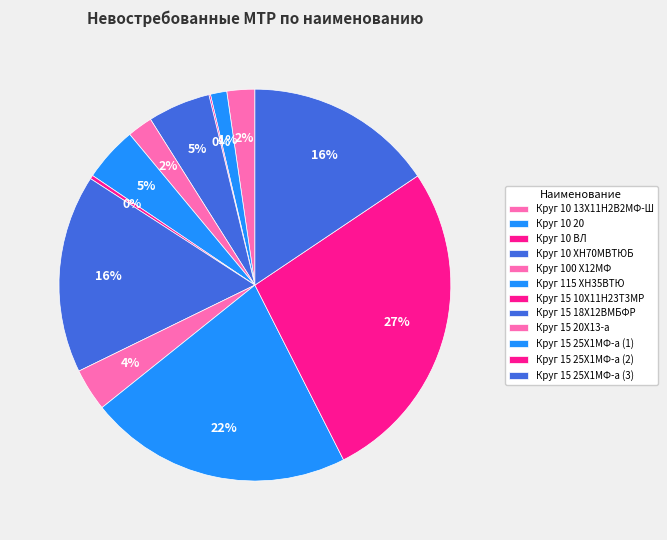

To the nearest percent, what percentage of the pie is Круг 15 20Х13-а?

4%